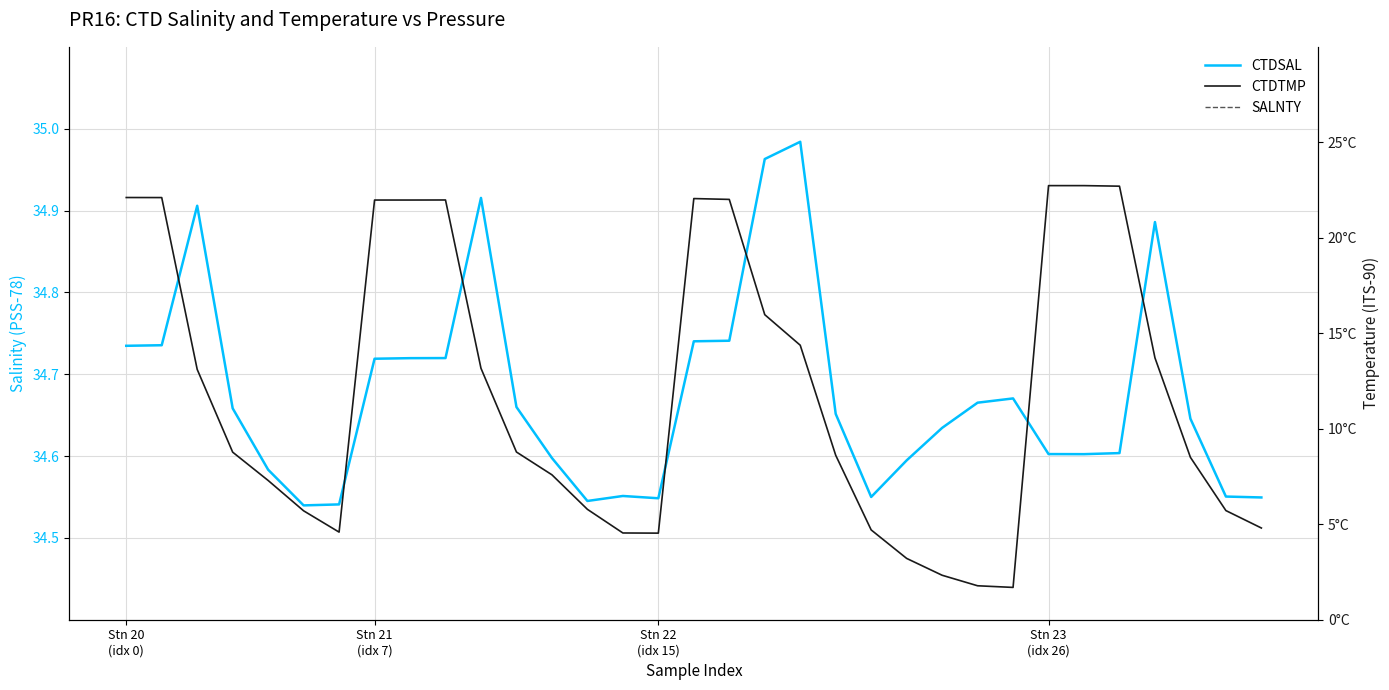

Count the number of categories in the chart.

33